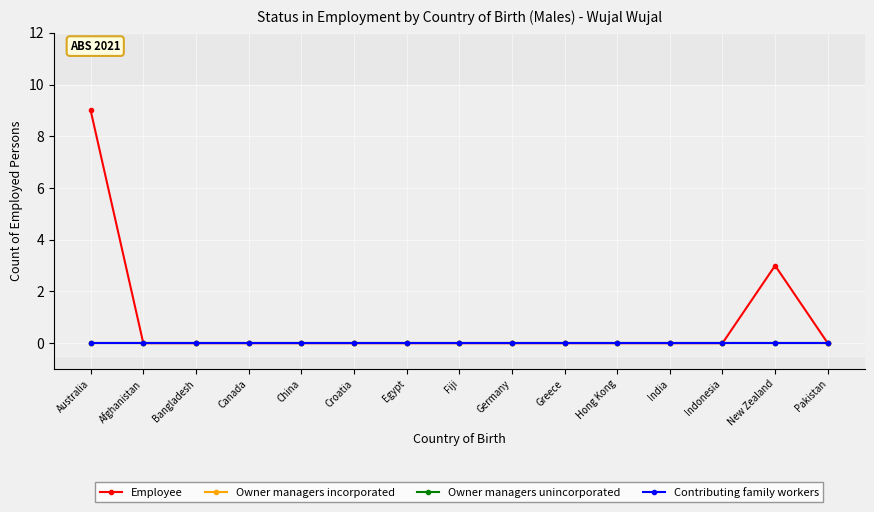

Does the chart have visible grid lines?

Yes